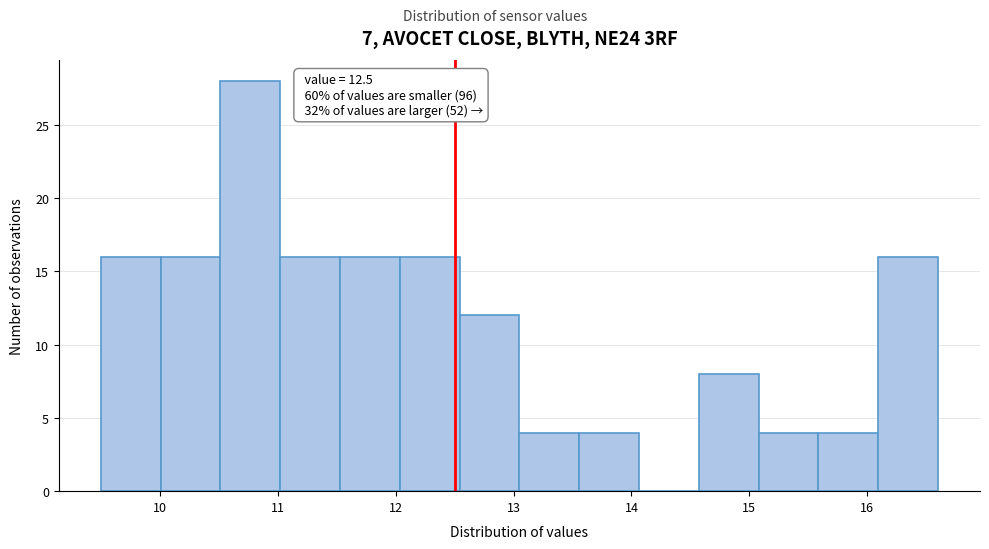

Which range on the x-axis has the tallest bar?

10.5 to 11.0